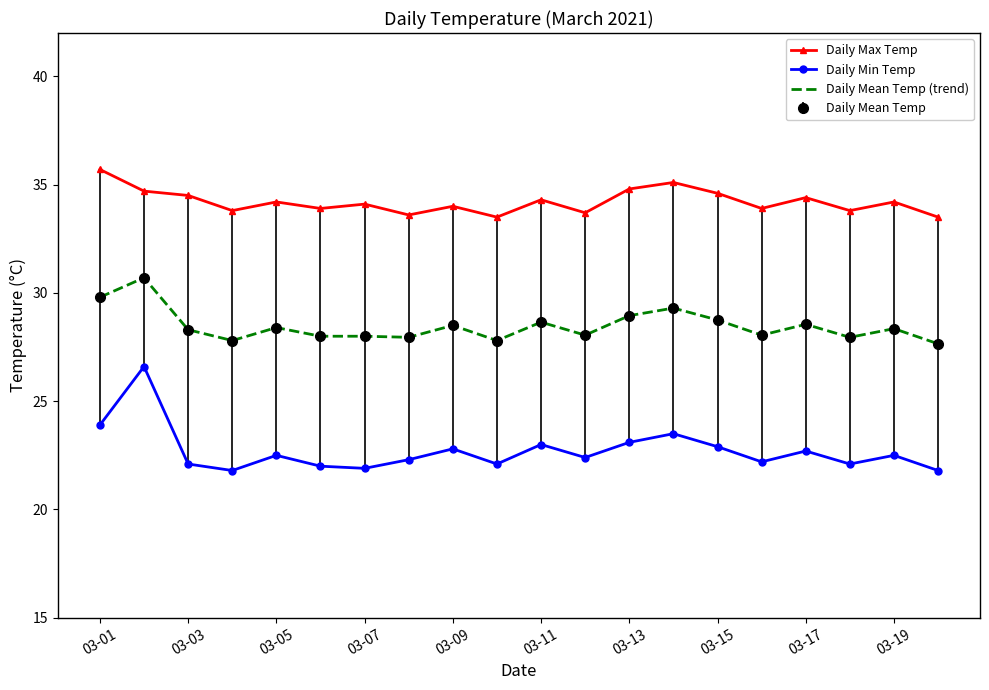

At which label does Daily Min Temp reach its minimum?

03-07